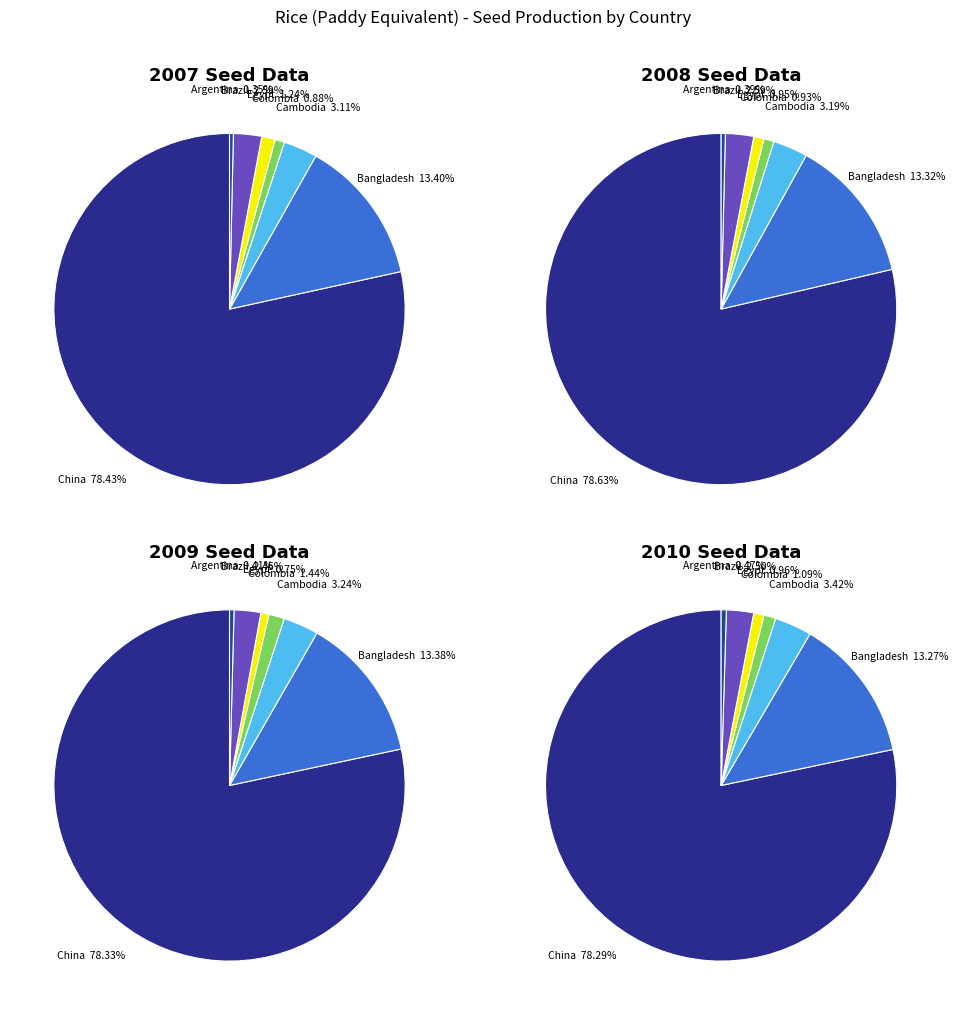

Which category has the biggest portion of the pie?

China